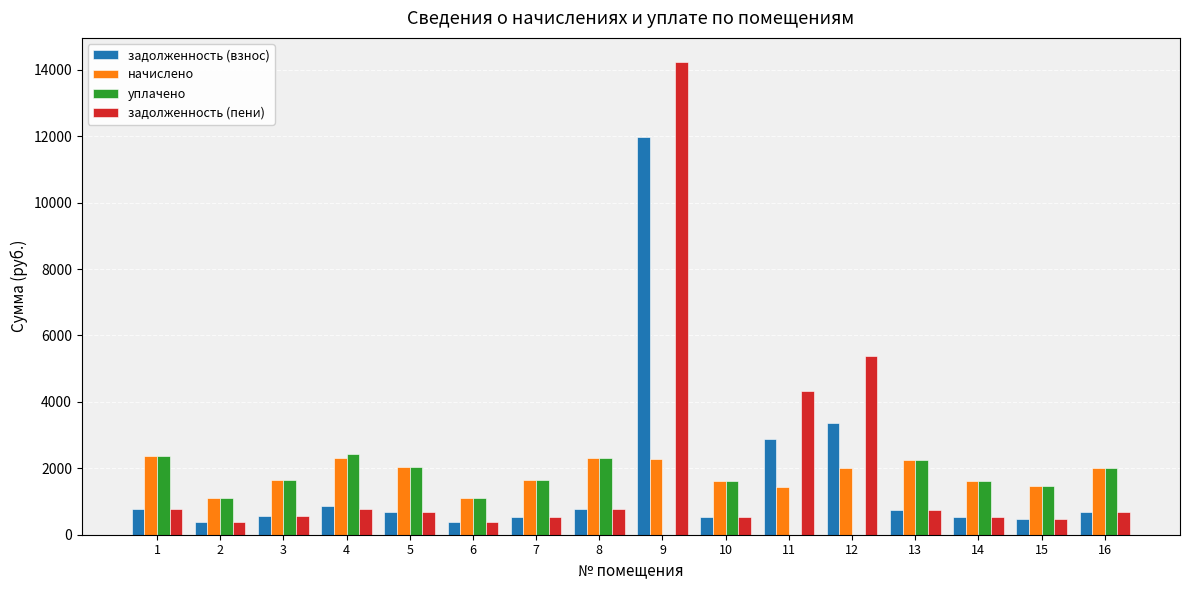

What is the spread (max minus min) of values at 3?

1099.8